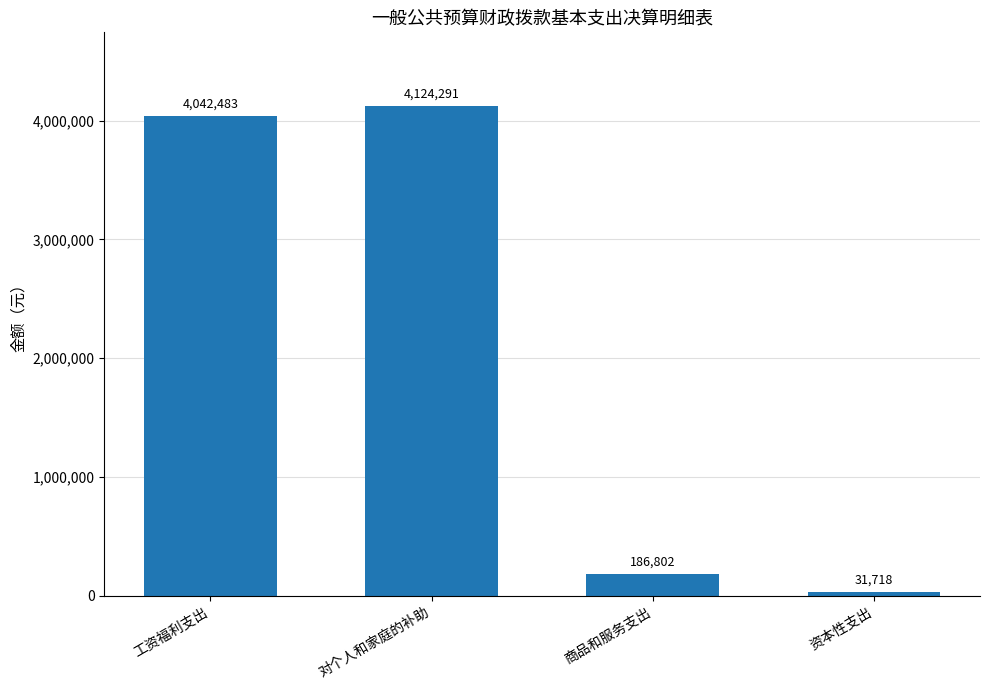

List the labels in order of value, largest first.

对个人和家庭的补助, 工资福利支出, 商品和服务支出, 资本性支出